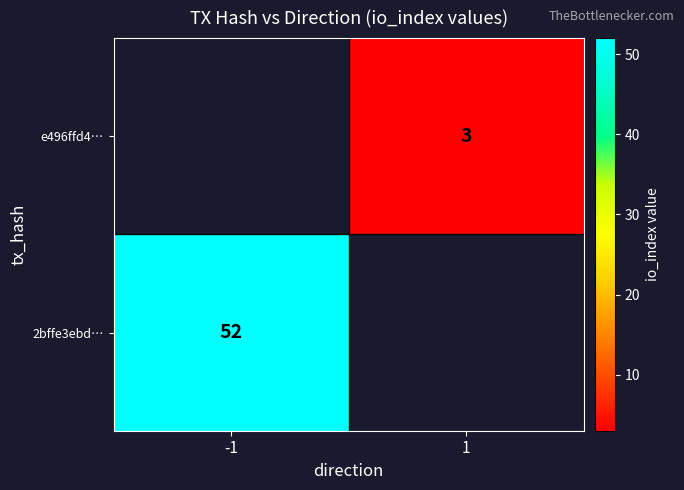

The e496ffd4… series shows 3 at 1. True or false?

True